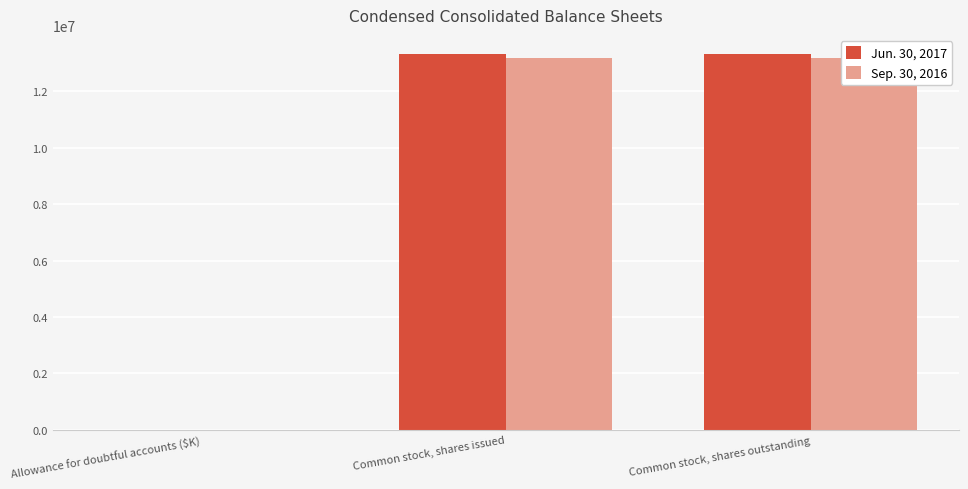

Is it true that Jun. 30, 2017 equals 1522 at Allowance for doubtful accounts ($K)?

True